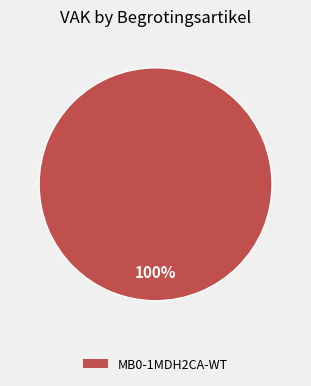

Does any single category account for the majority?

Yes